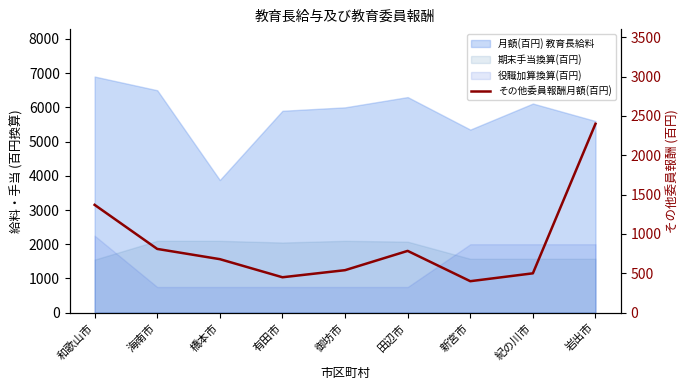

What is the label of the 2nd point from the left?

海南市